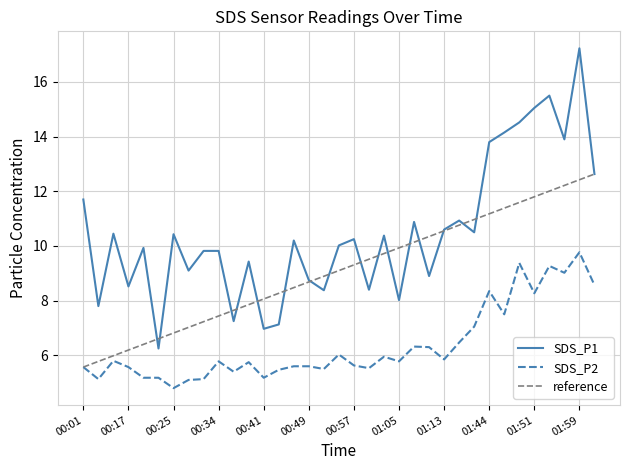

What is the lowest value of the SDS_P2 series?

4.8